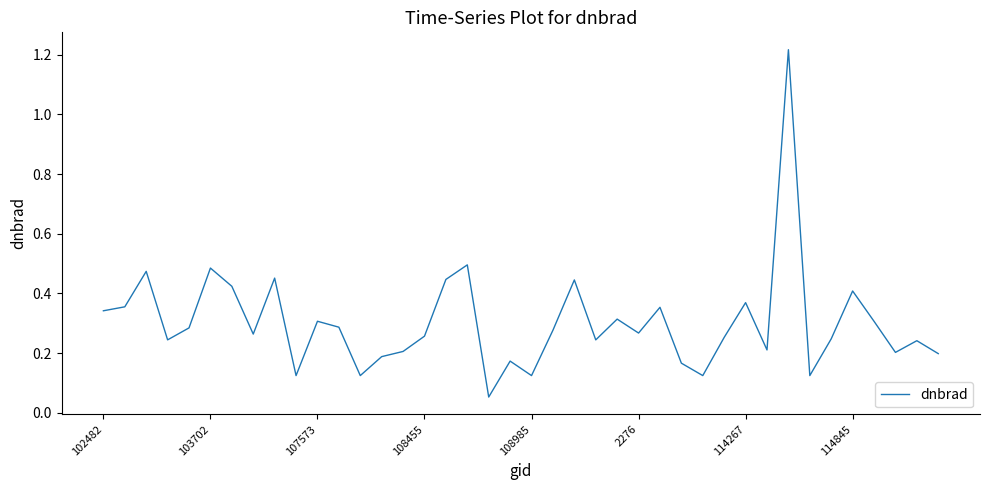

At which category does the chart reach its peak across all series?

32